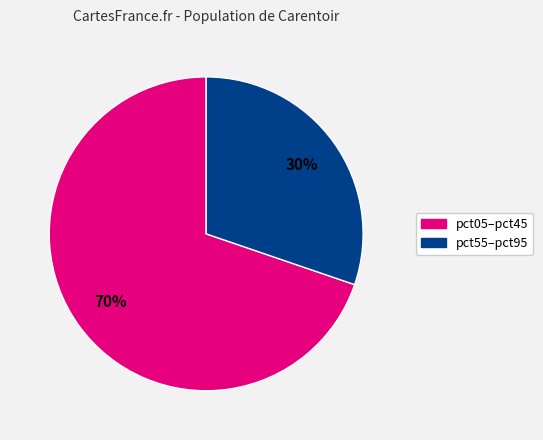

Is there any slice that represents more than half of the pie?

Yes